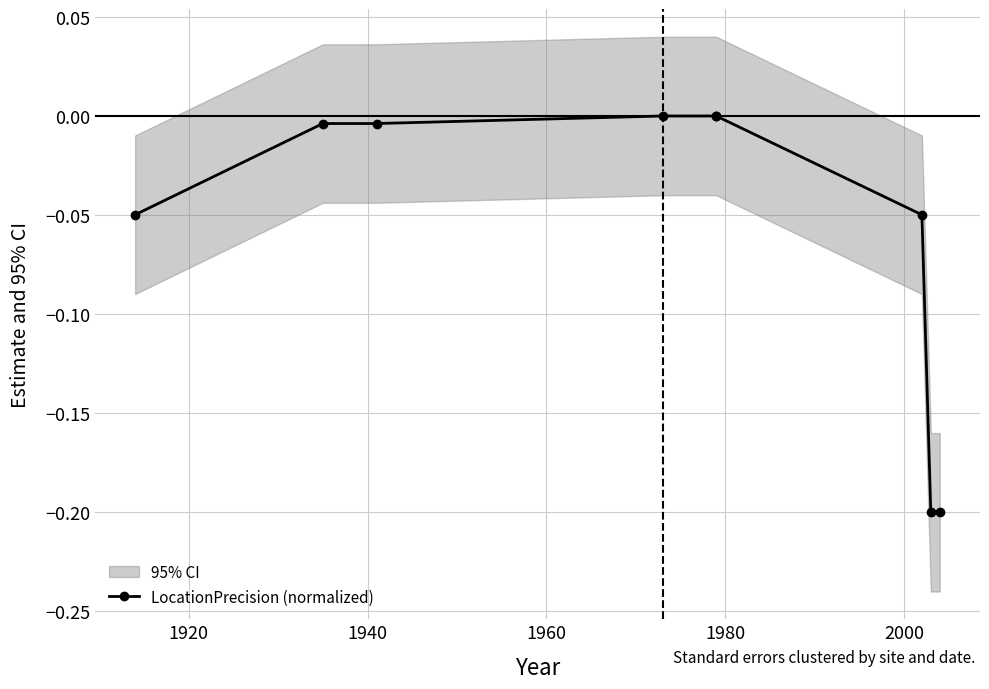

The chart shows a value of 0.1 at 1980. True or false?

False